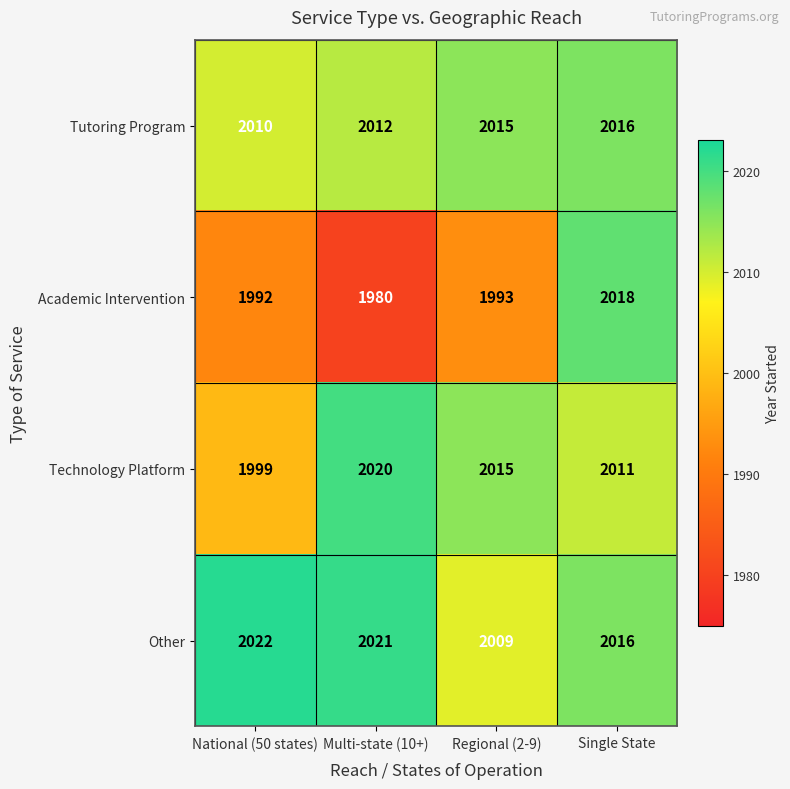

At which category is the sum across all series the highest?

Single State